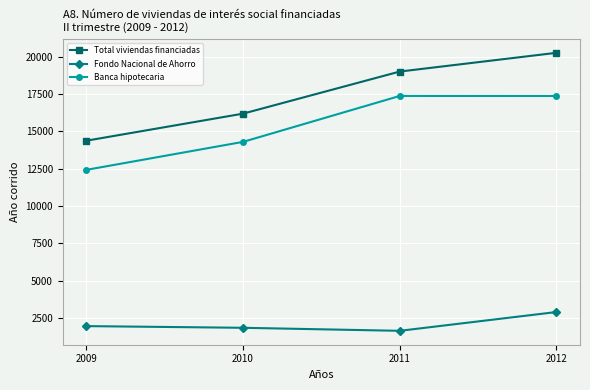

What is the average value of the Banca hipotecaria series?

15367